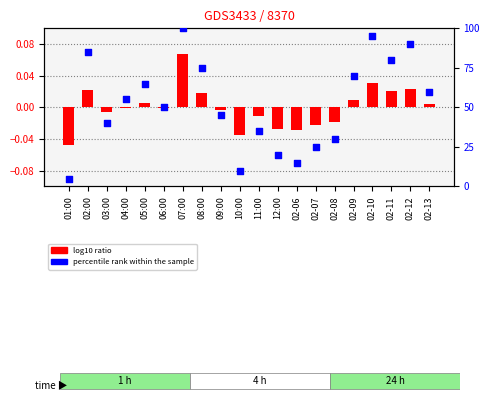

At which category is the sum across all series the highest?

07:00